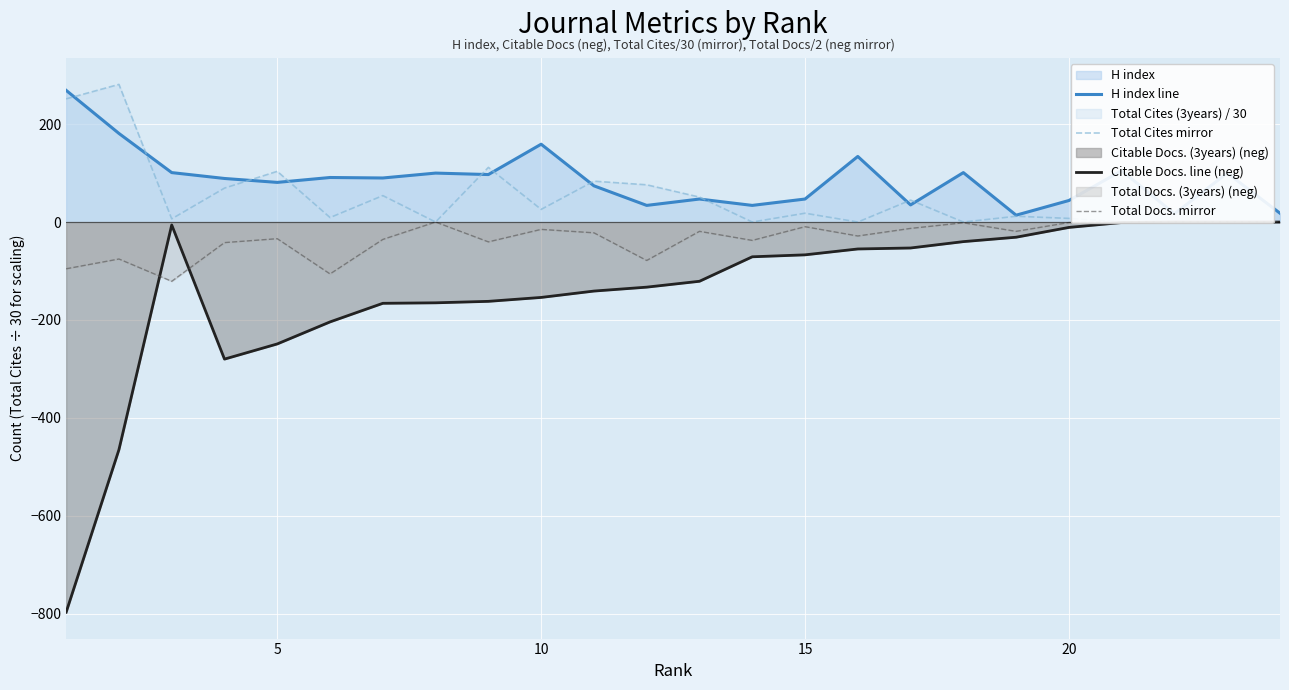

The value of H index line at 11 is 14.8. True or false?

False